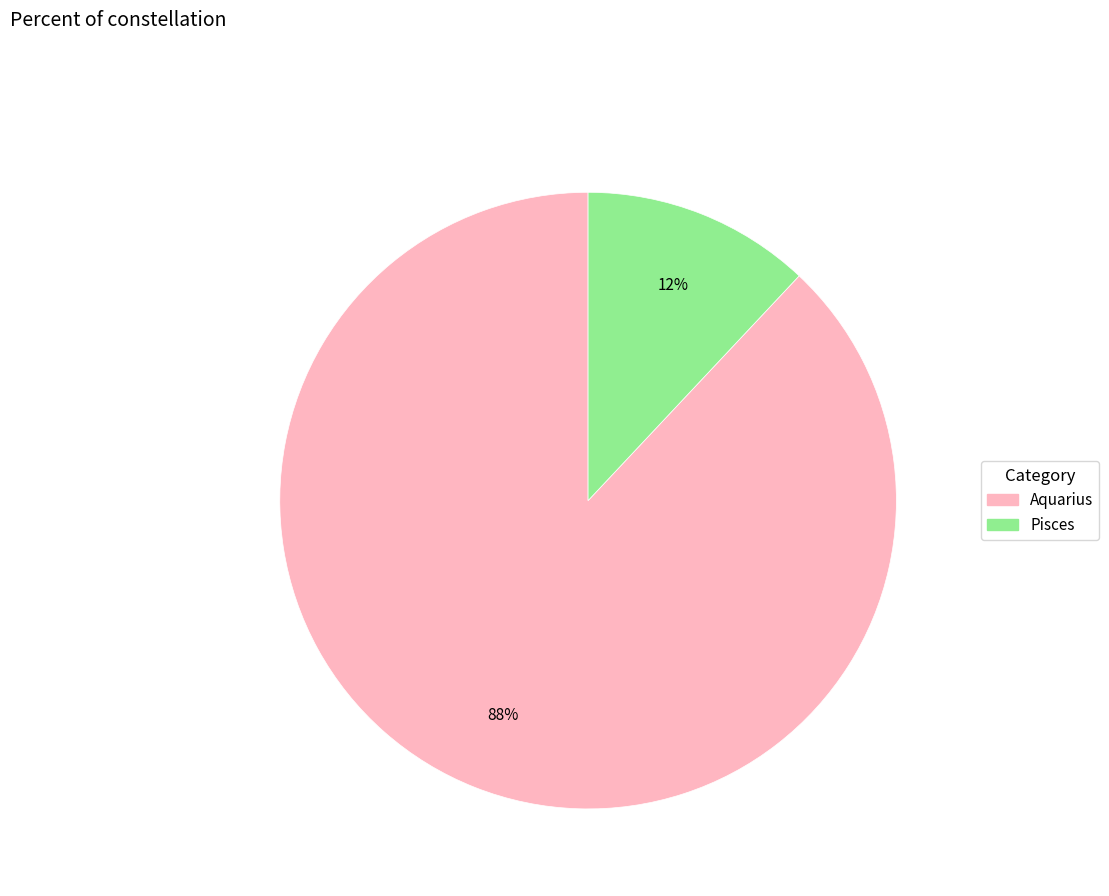

Approximately how many times larger is the value at Aquarius compared to Pisces?

7.3